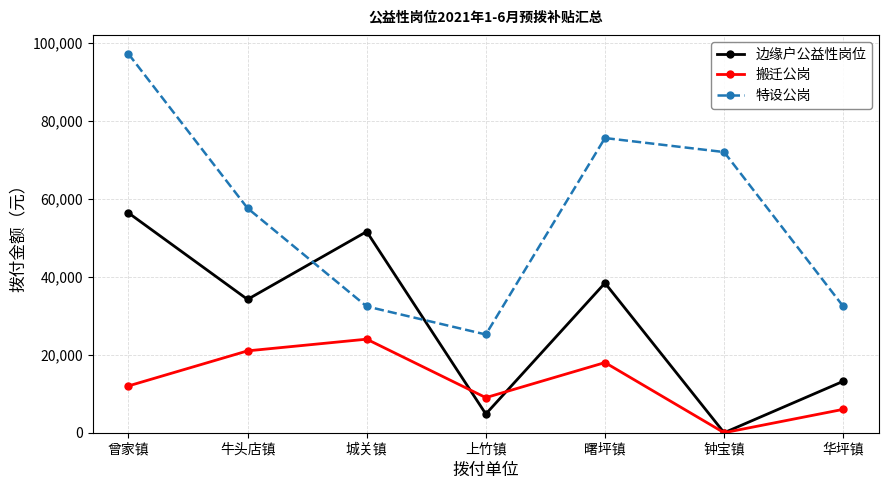

Between 曾家镇 and 曙坪镇, which series saw the biggest shift?

特设公岗